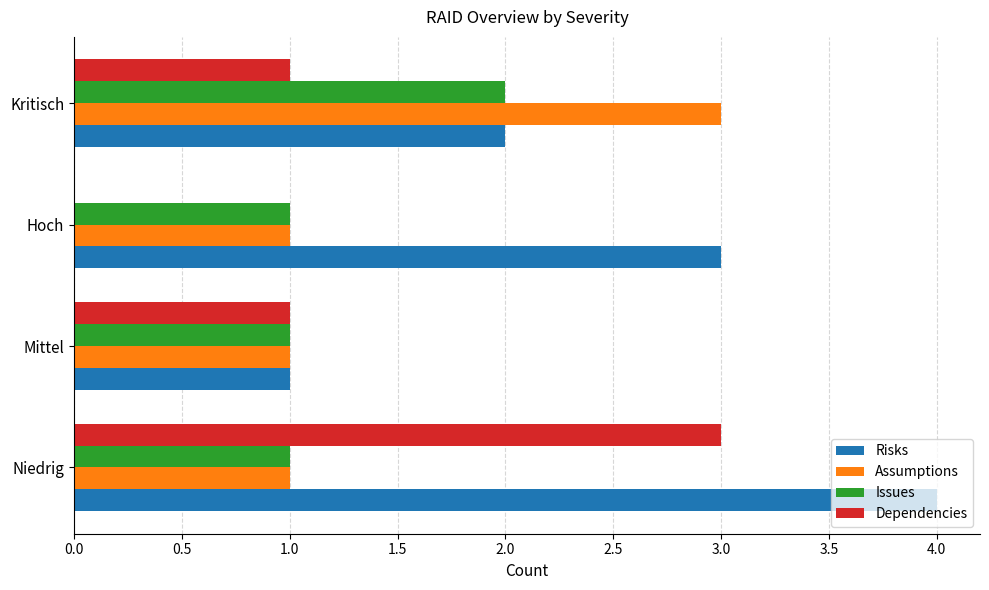

What is the approximate value of Assumptions at Kritisch?

3